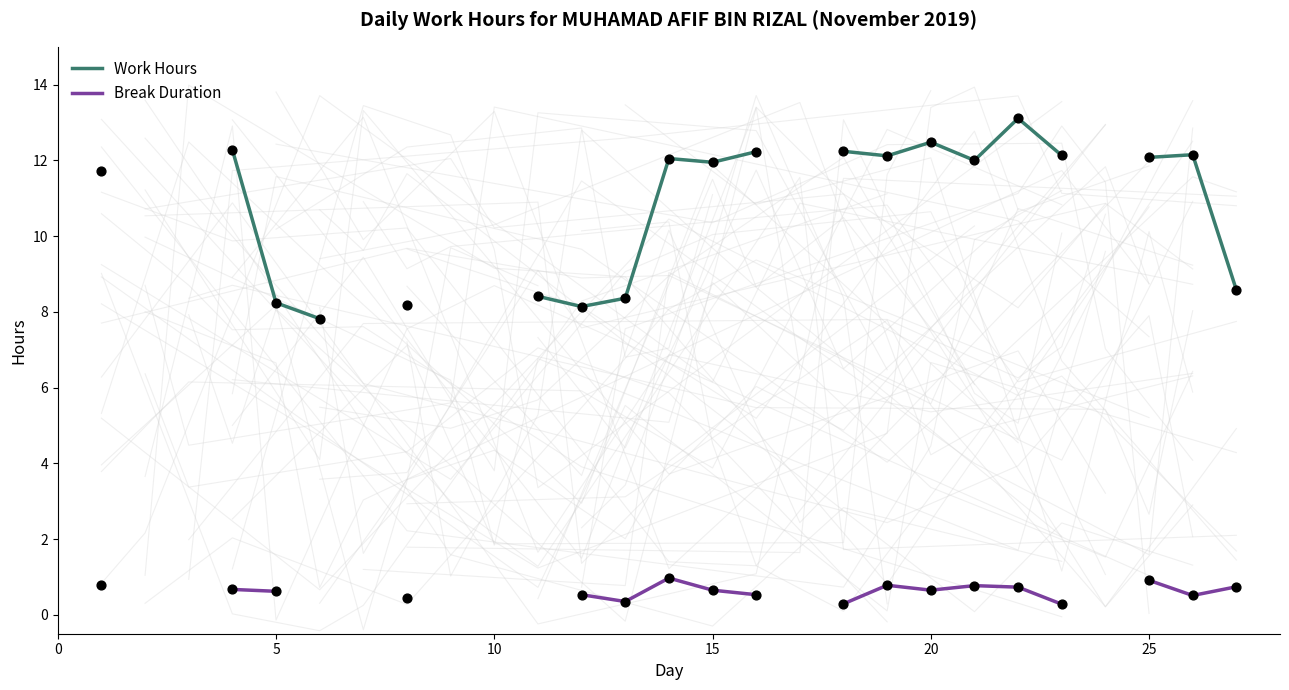

Which series contains the lowest Y value?

Break Duration